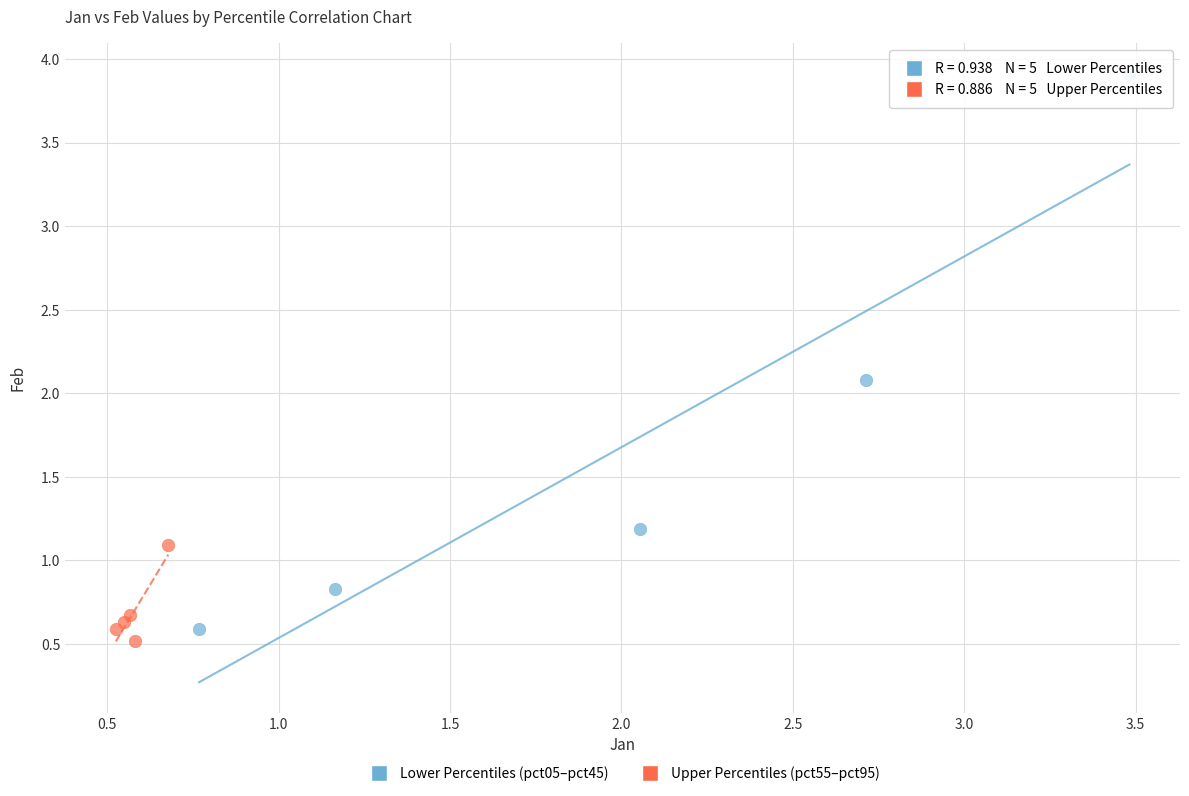

Which series contains the highest Y value?

Lower Percentiles (pct05–pct45)